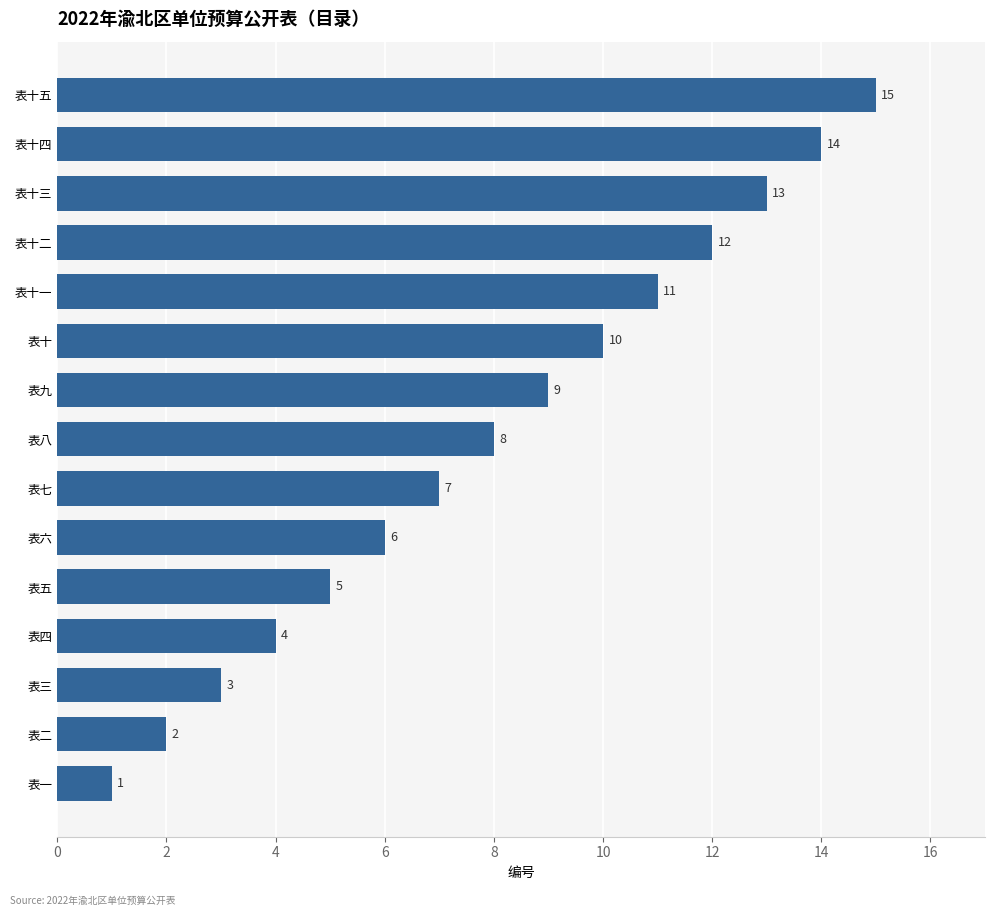

What is the average value?

8